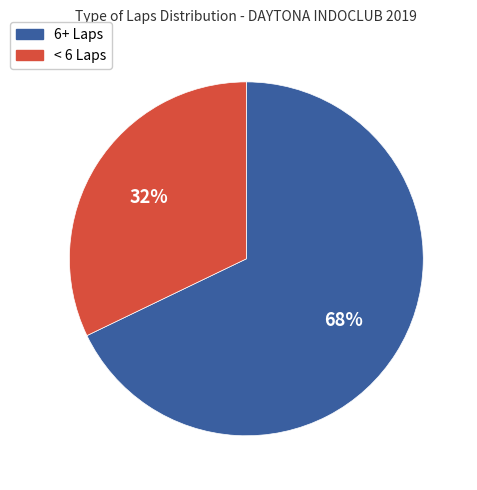

To the nearest percent, what is the difference between the largest and smallest slice percentages?

36%